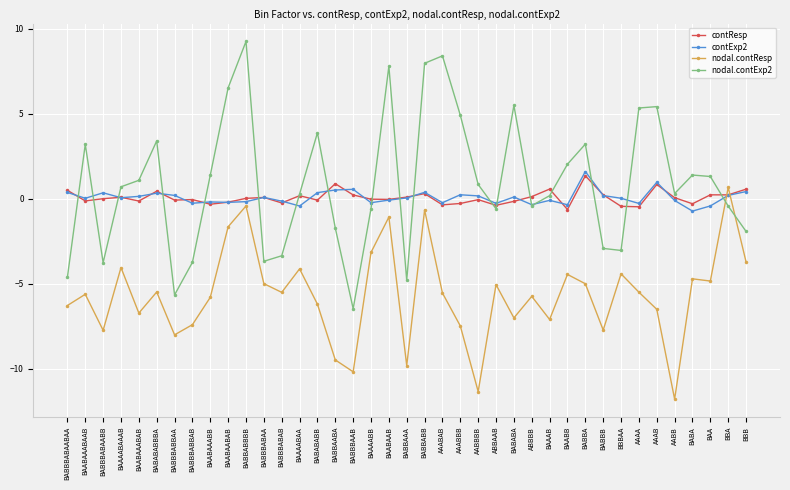

In contResp, how many points are lower than both neighbors (excluding endpoints)?

13